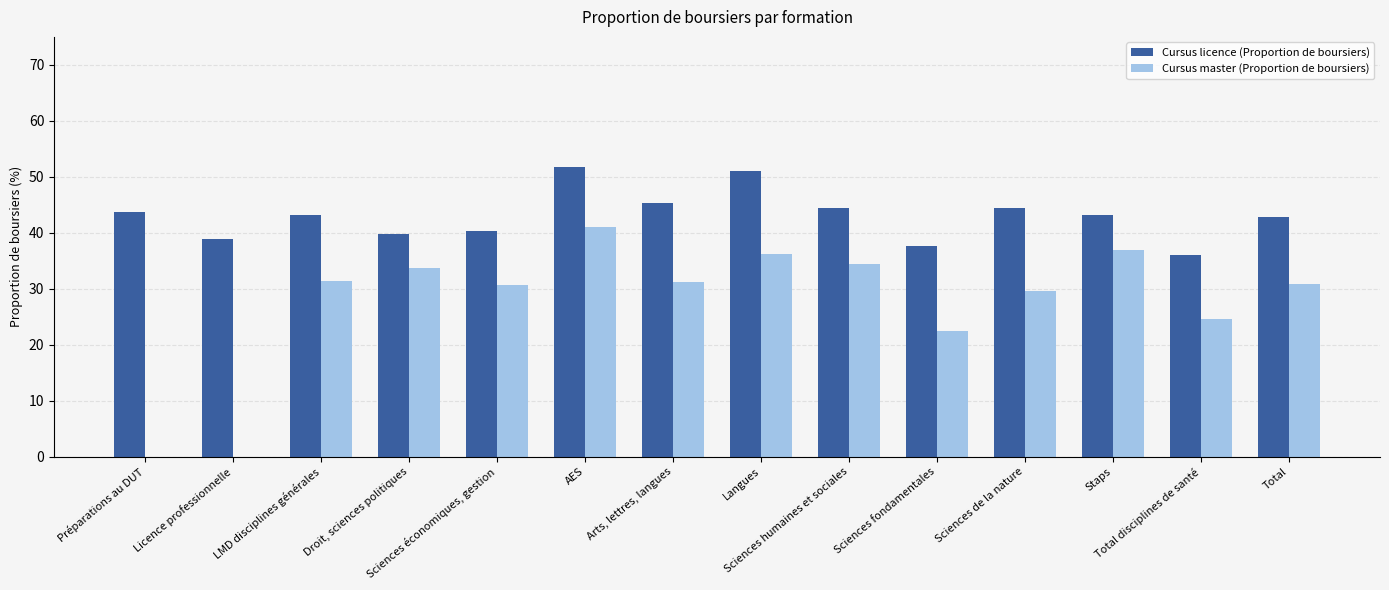

Is it true that Cursus licence (Proportion de boursiers) equals 63.8 at Licence professionnelle?

False